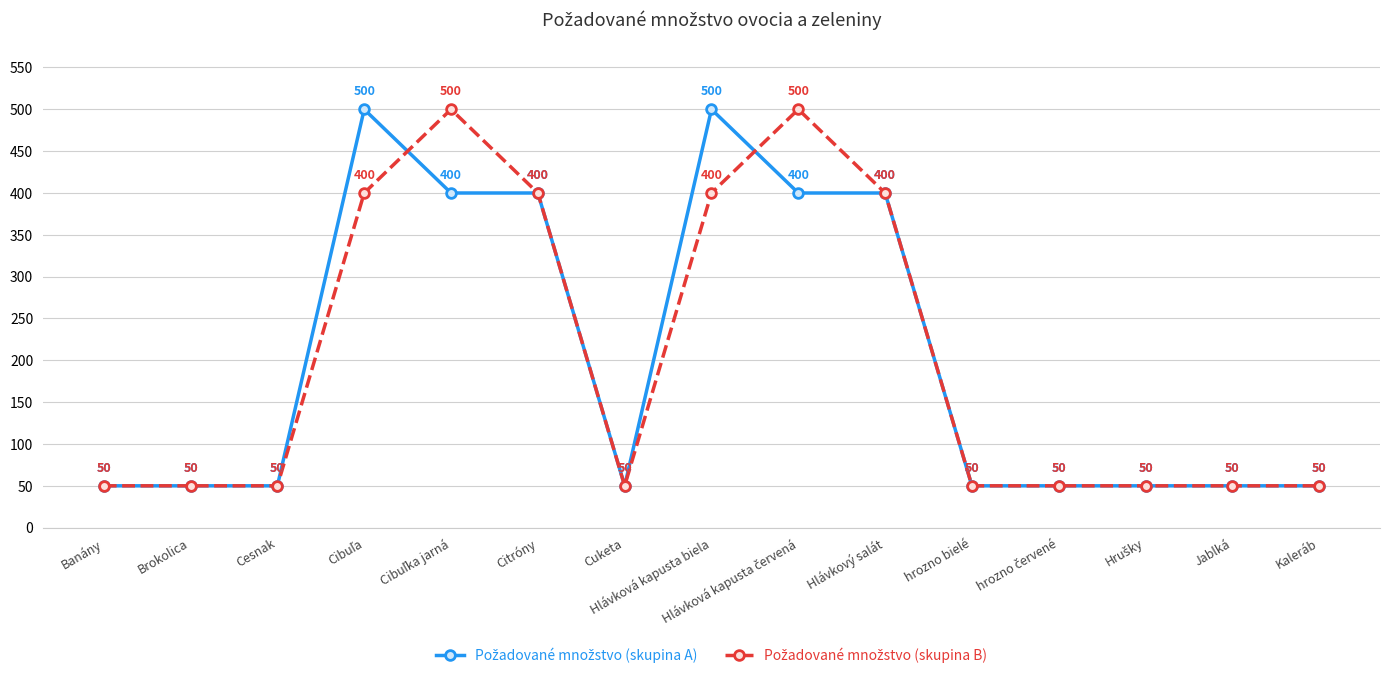

What is the greatest value displayed?

500